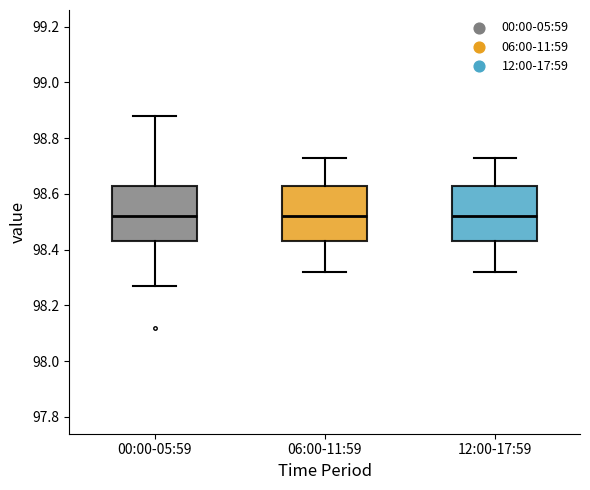

Reading left to right, read every box against the y-axis: the position of its median line, the range the box covers, and the ends of its whiskers. The values are not printed on the chart, so give them approximately, as read against the axis.

00:00-05:59: median 98.52, box 98.44 to 98.64, whiskers 98.28 to 98.88
06:00-11:59: median 98.52, box 98.44 to 98.64, whiskers 98.32 to 98.74
12:00-17:59: median 98.52, box 98.44 to 98.64, whiskers 98.32 to 98.74